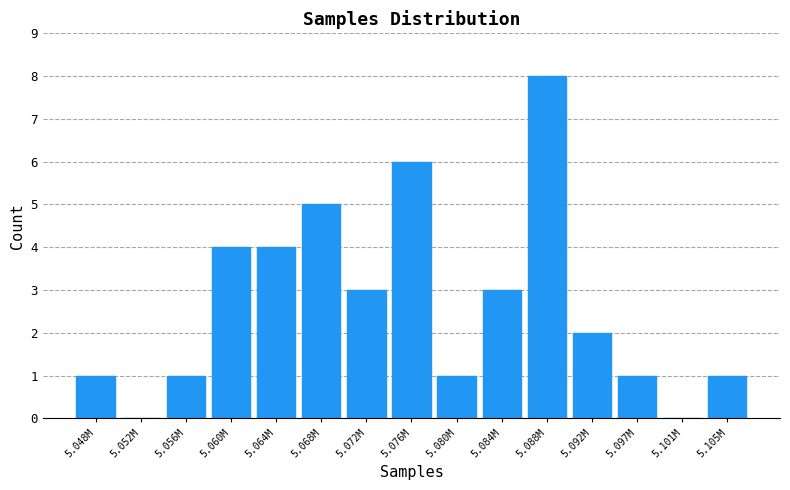

Reading right to left, transcribe all the data shown in this chart.

5.105M=1	5.101M=0	5.097M=1	5.092M=2	5.088M=8	5.084M=3	5.080M=1	5.076M=6	5.072M=3	5.068M=5	5.064M=4	5.060M=4	5.056M=1	5.052M=0	5.048M=1